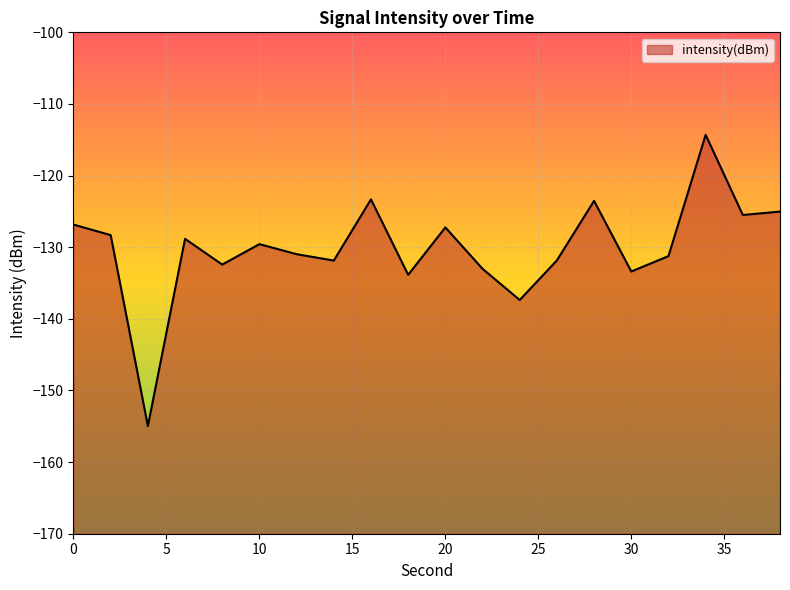

What is the average value?

-130.2